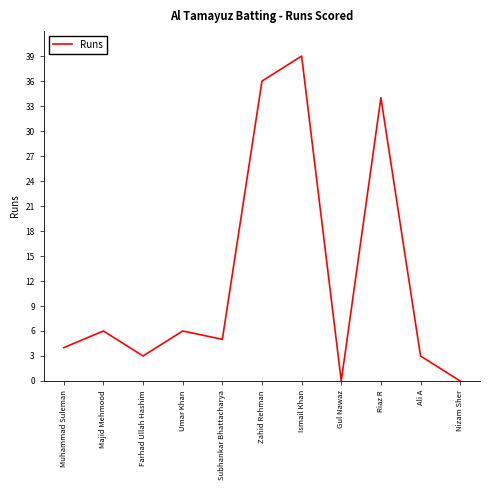

Is it true that the value at Zahid Rehman is 63?

False